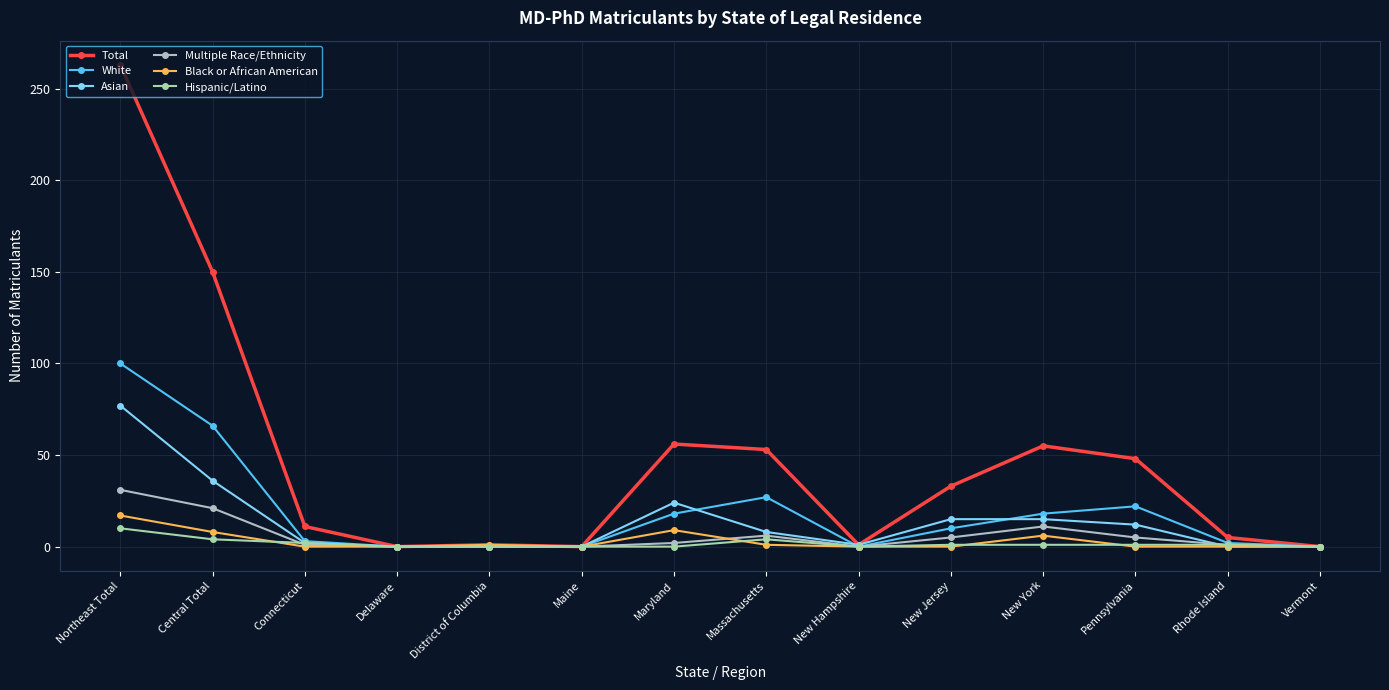

Read the Multiple Race/Ethnicity value at Maryland.

2